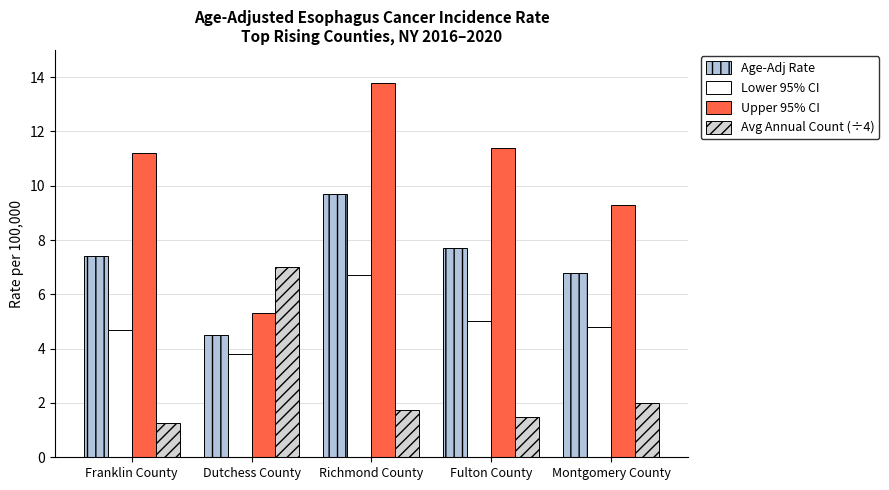

What position from the right is Dutchess County?

4